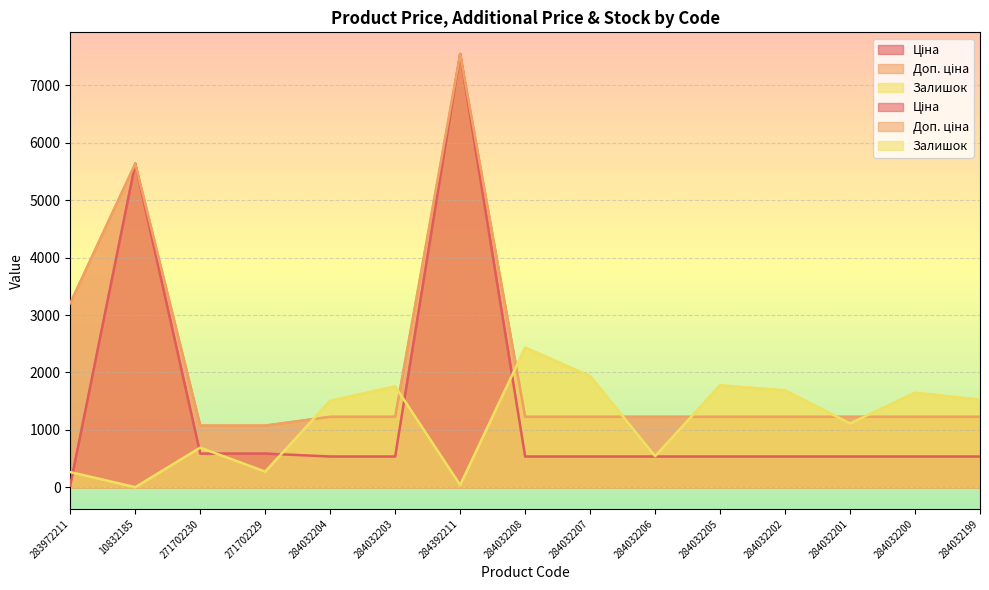

How many intersections are there between Доп. ціна and Залишок?

7